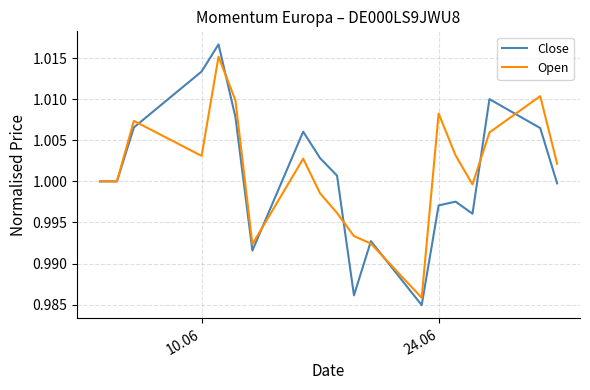

At how many categories does at least one series exceed 0?

19